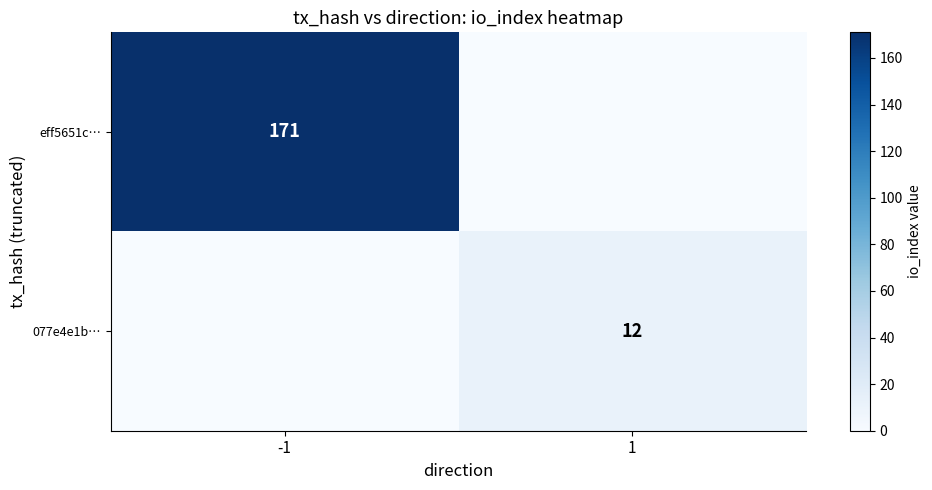

The eff5651c… series shows 288 at -1. True or false?

False